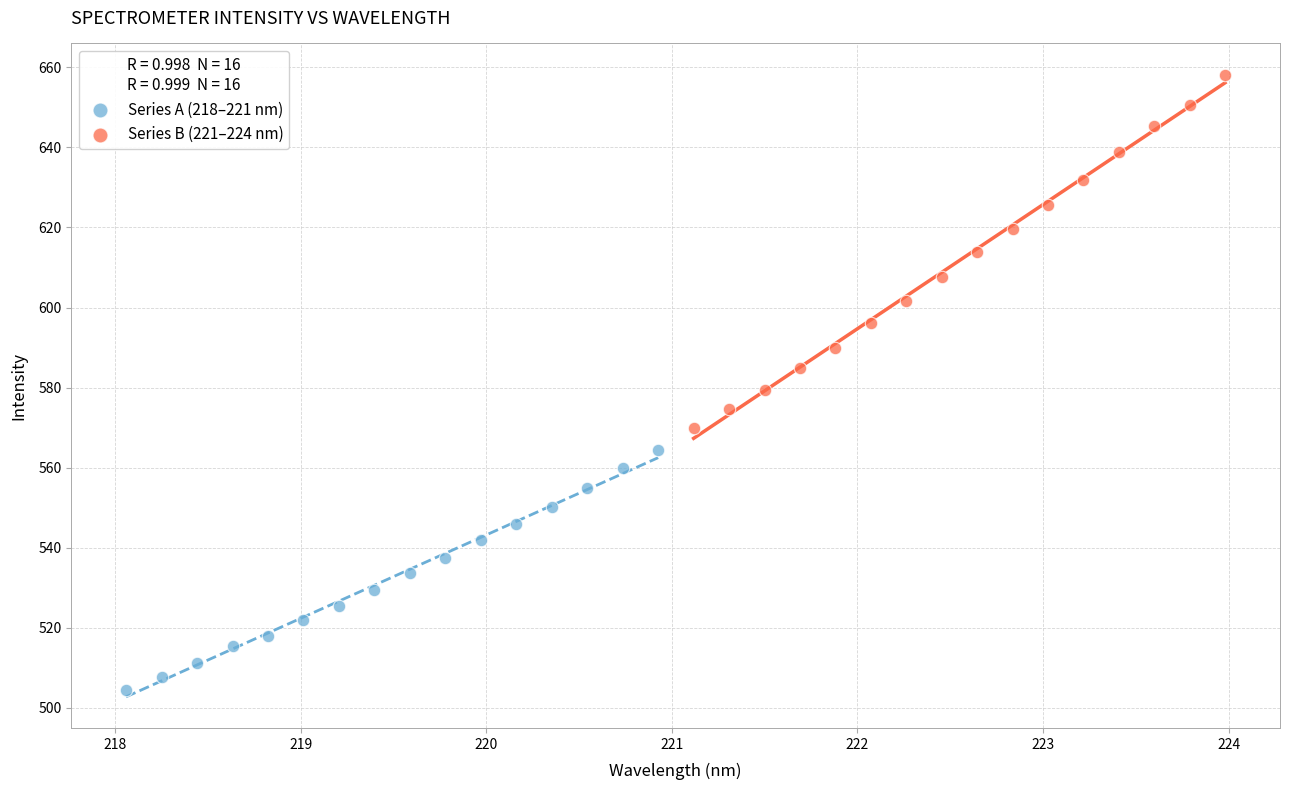

Which series contains the highest Y value?

Series B (221–224 nm)